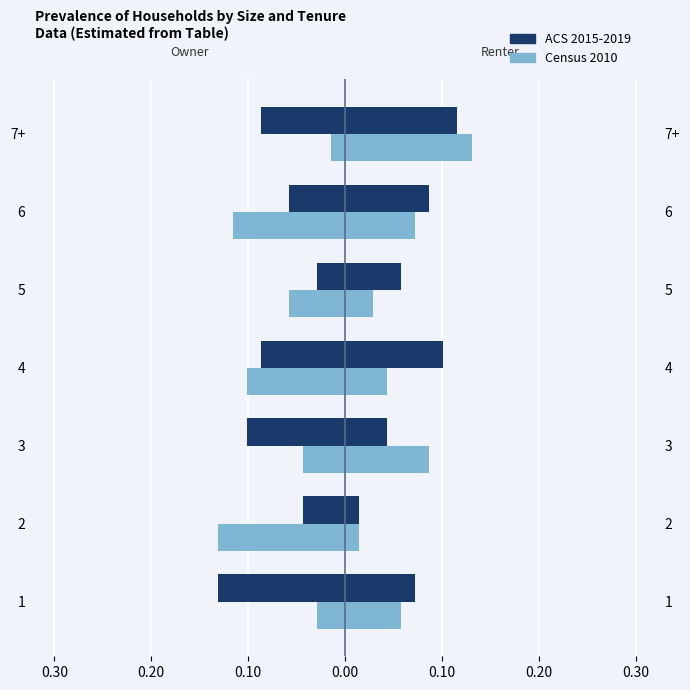

What is the label of the 4th bar from the right?

4